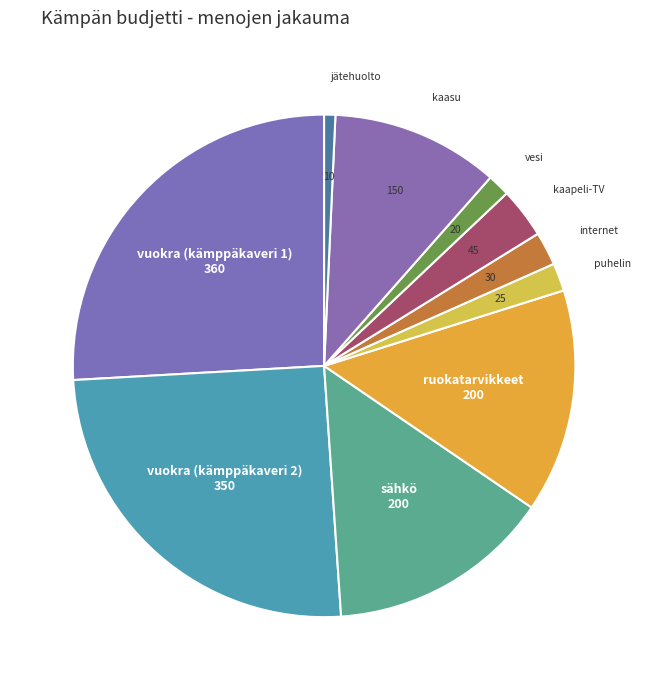

Is the sum of puhelin and internet greater than half?

No